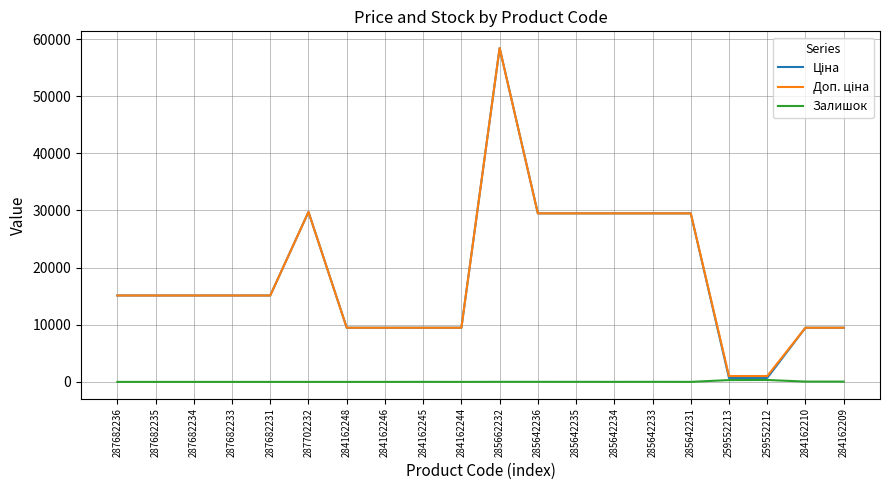

What is the total value across all series at 287682231?

30240.0